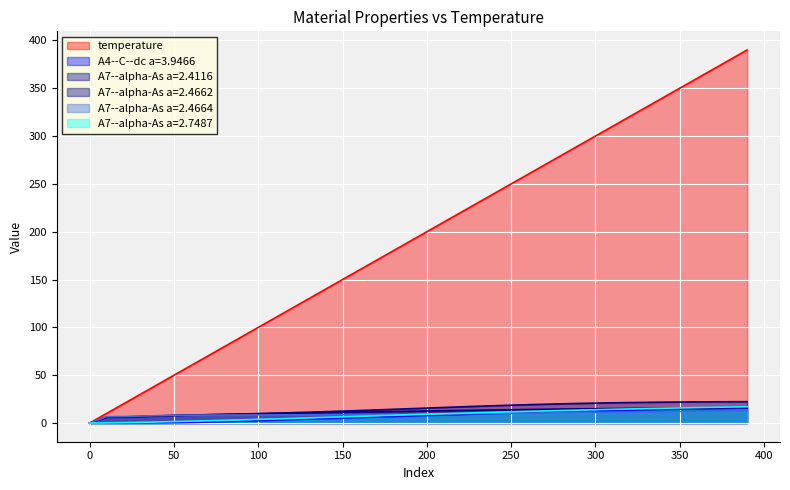

The value of A7--alpha-As a=2.4664 at 330 is 11.6. True or false?

True